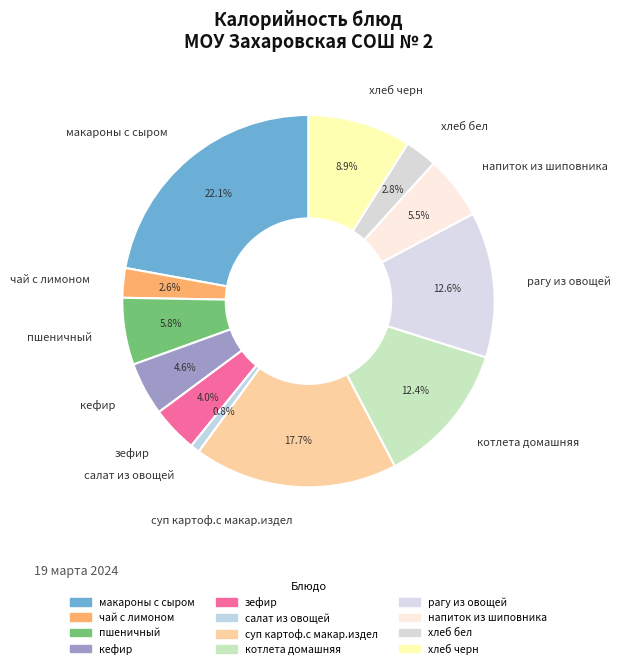

Which has a higher value, чай с лимоном or котлета домашняя?

котлета домашняя